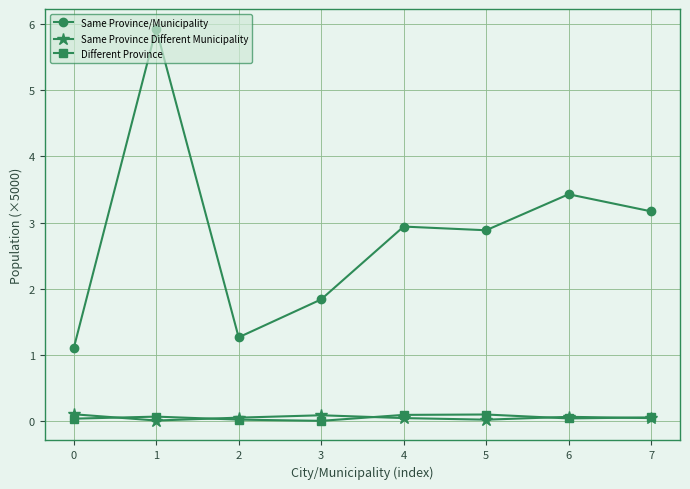

Which series has the largest total across all categories?

Same Province/Municipality